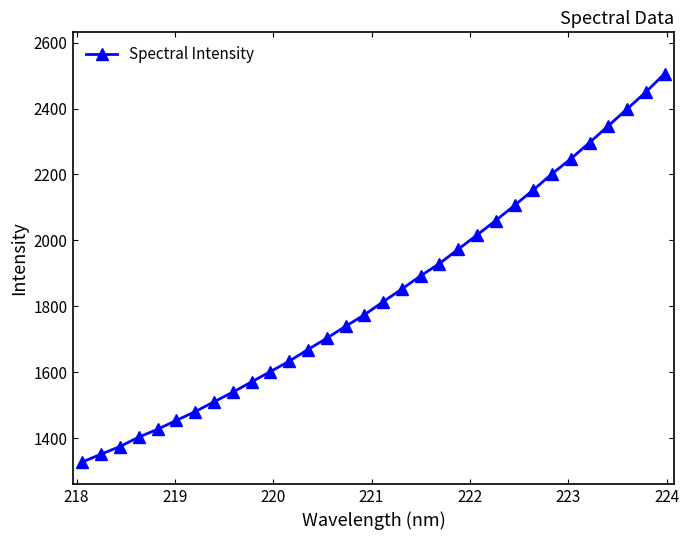

How many data points are less than 1814?

16